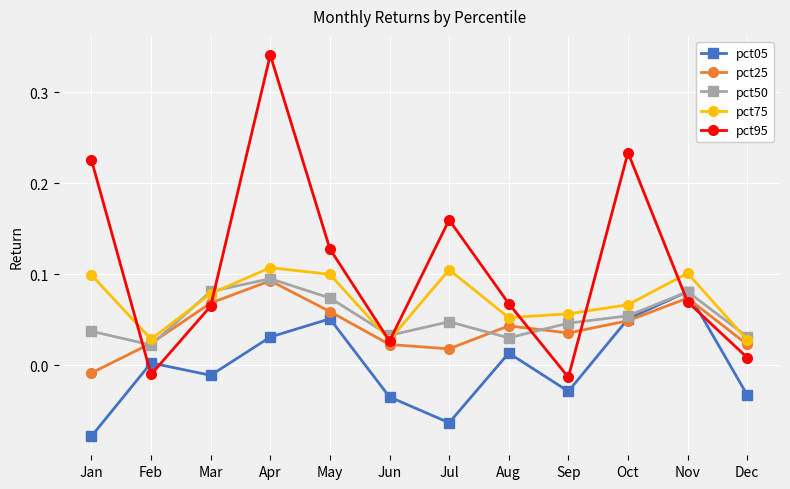

How many interior local valleys does the pct95 series have?

3